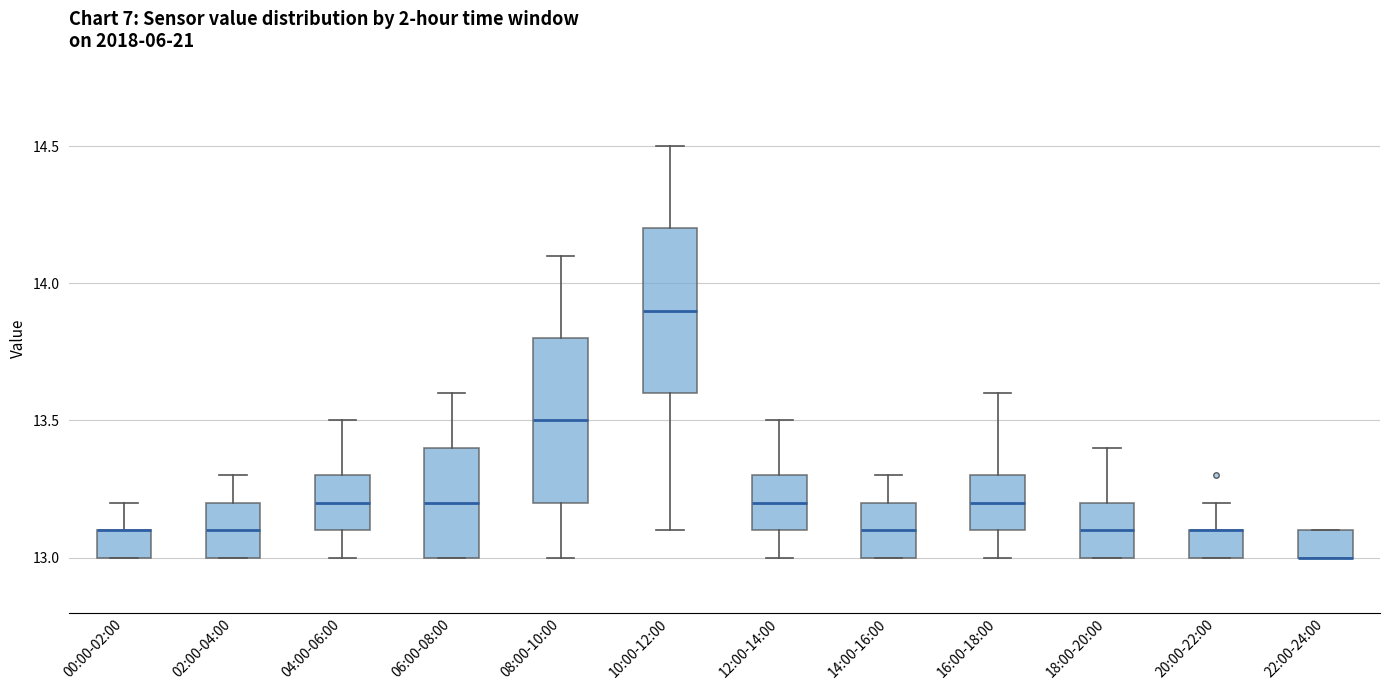

Reading left to right, read every box against the y-axis: the position of its median line, the range the box covers, and the ends of its whiskers. The values are not printed on the chart, so give them approximately, as read against the axis.

00:00-02:00: median 13.1 (drawn on the box's upper edge), box 13.0 to 13.1, whiskers 13.0 to 13.2
02:00-04:00: median 13.1, box 13.0 to 13.2, whiskers 13.0 to 13.3
04:00-06:00: median 13.2, box 13.1 to 13.3, whiskers 13.0 to 13.5
06:00-08:00: median 13.2, box 13.0 to 13.4, whiskers 13.0 to 13.6
08:00-10:00: median 13.5, box 13.2 to 13.8, whiskers 13.0 to 14.1
10:00-12:00: median 13.9, box 13.6 to 14.2, whiskers 13.1 to 14.5
12:00-14:00: median 13.2, box 13.1 to 13.3, whiskers 13.0 to 13.5
14:00-16:00: median 13.1, box 13.0 to 13.2, whiskers 13.0 to 13.3
16:00-18:00: median 13.2, box 13.1 to 13.3, whiskers 13.0 to 13.6
18:00-20:00: median 13.1, box 13.0 to 13.2, whiskers 13.0 to 13.4
20:00-22:00: median 13.1 (drawn on the box's upper edge), box 13.0 to 13.1, whiskers 13.0 to 13.2
22:00-24:00: median 13.0 (drawn on the box's lower edge), box 13.0 to 13.1, whiskers 13.0 to 13.1